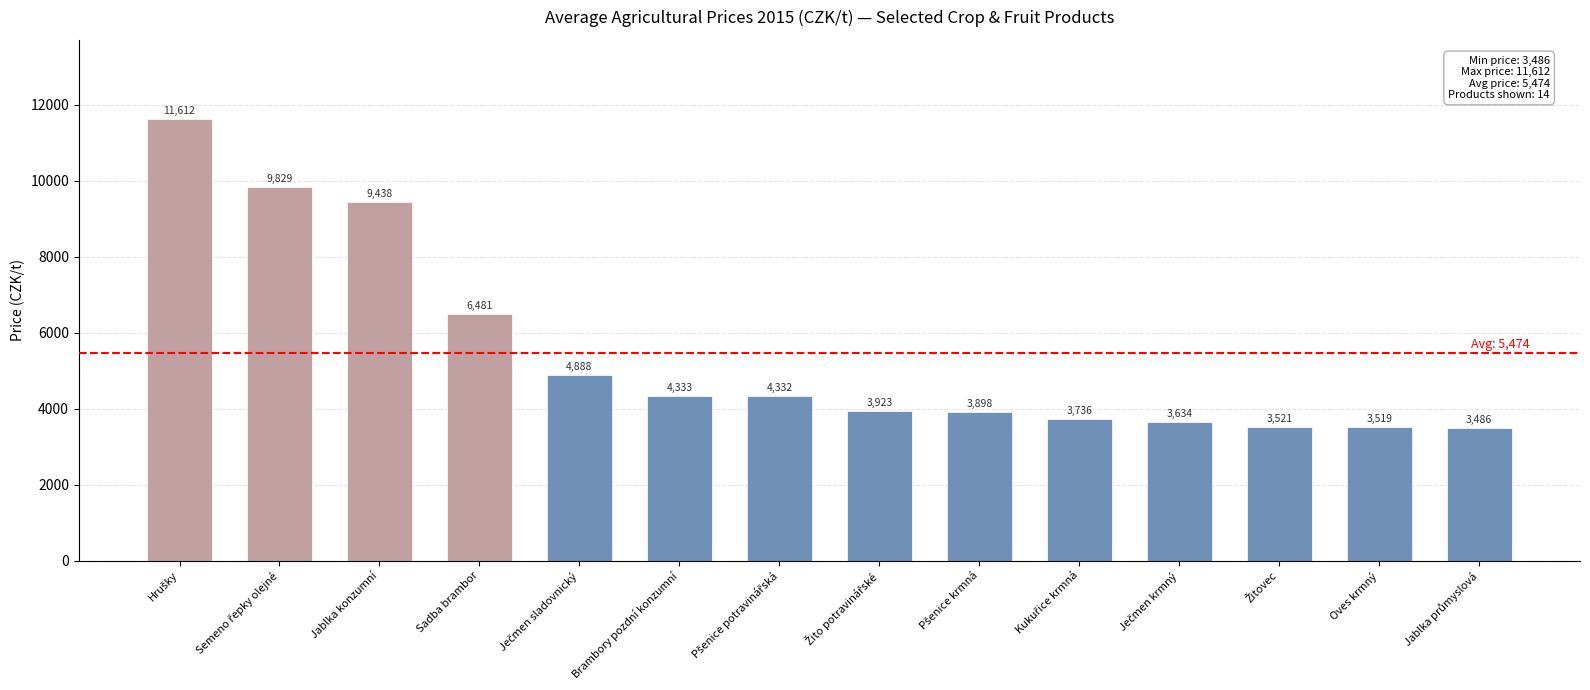

The chart shows a value of 1674 at Sadba brambor. True or false?

False